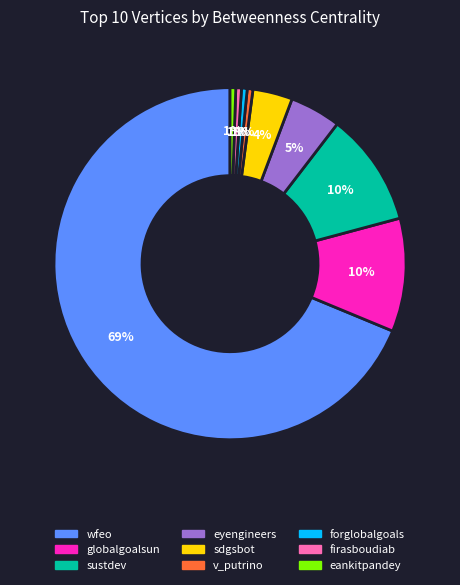

Does v_putrino represent more than half of the total?

No